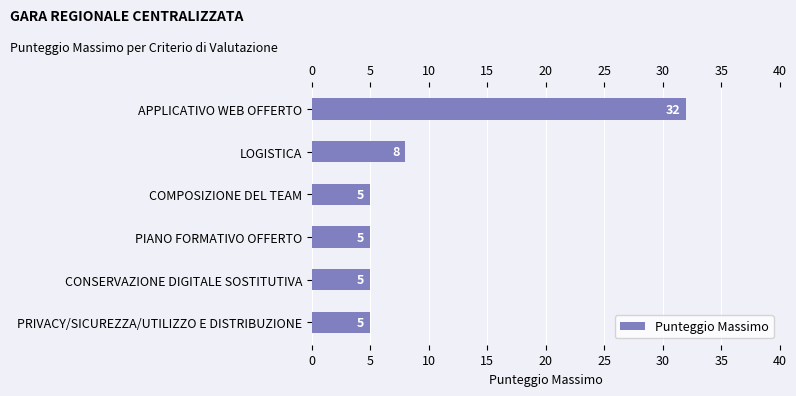

How many values are between 5 and 8?

5